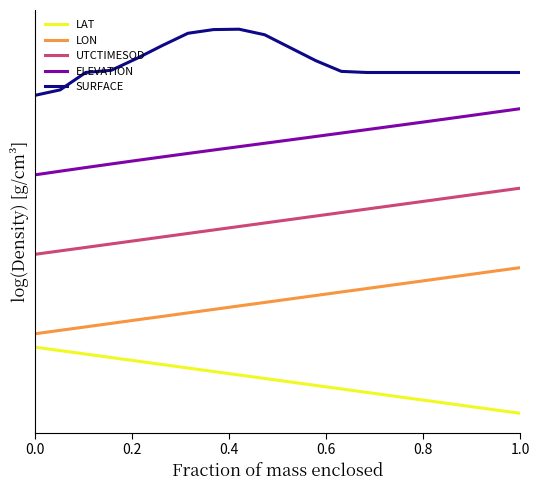

True or false: UTCTIMESOD and LAT cross at least once.

False